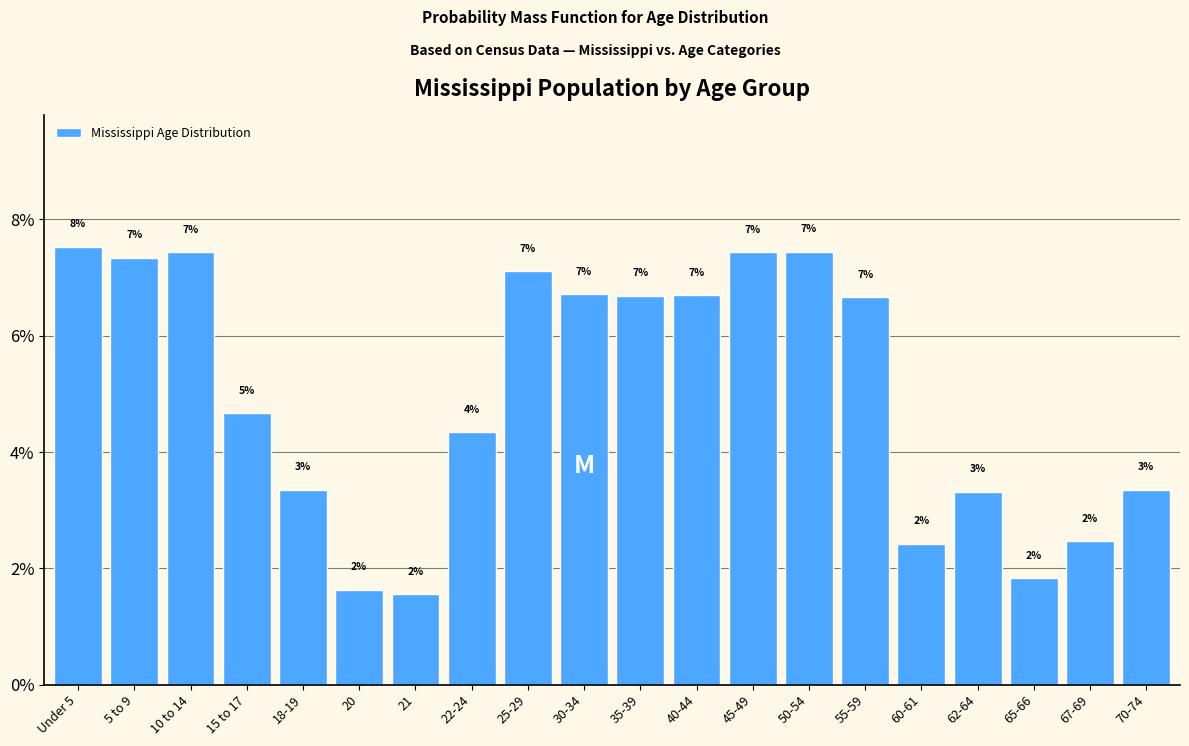

How many bars are there in total?

20